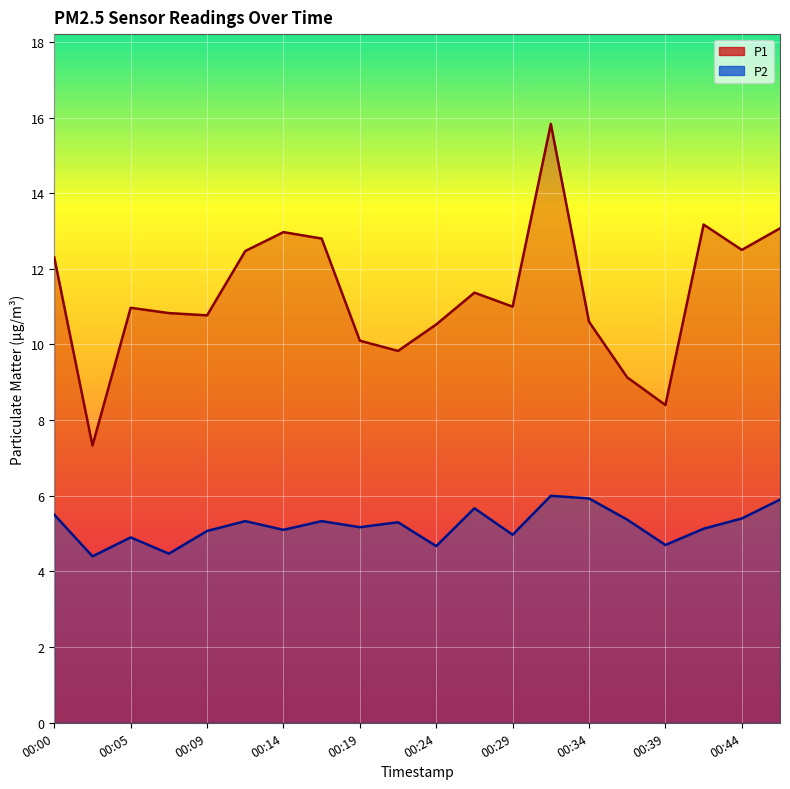

True or false: P2 has more than 0 points higher than both neighbors.

True